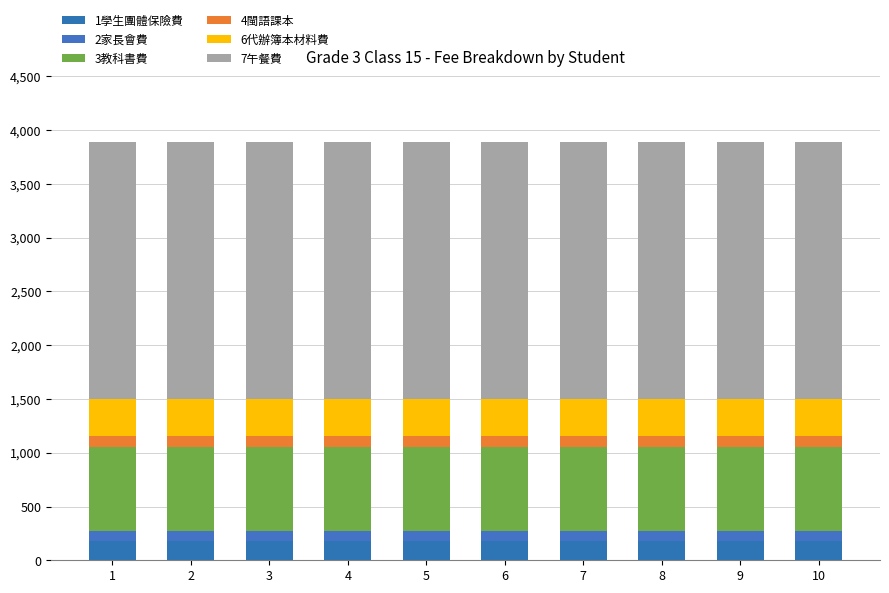

At 9, list the series in order from smallest to largest.

2家長會費, 4閩語課本, 1學生團體保險費, 6代辦簿本材料費, 3教科書費, 7午餐費